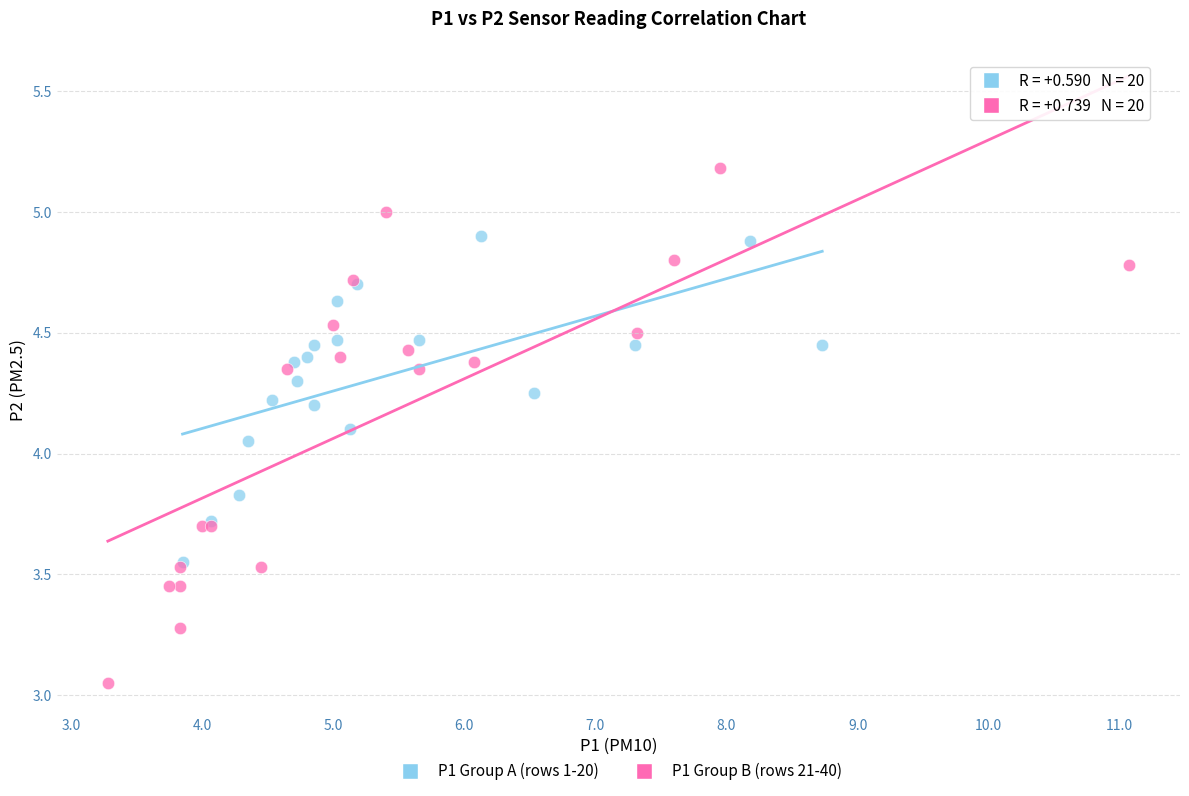

Which series reaches the maximum Y coordinate?

P1 Group B (rows 21-40)